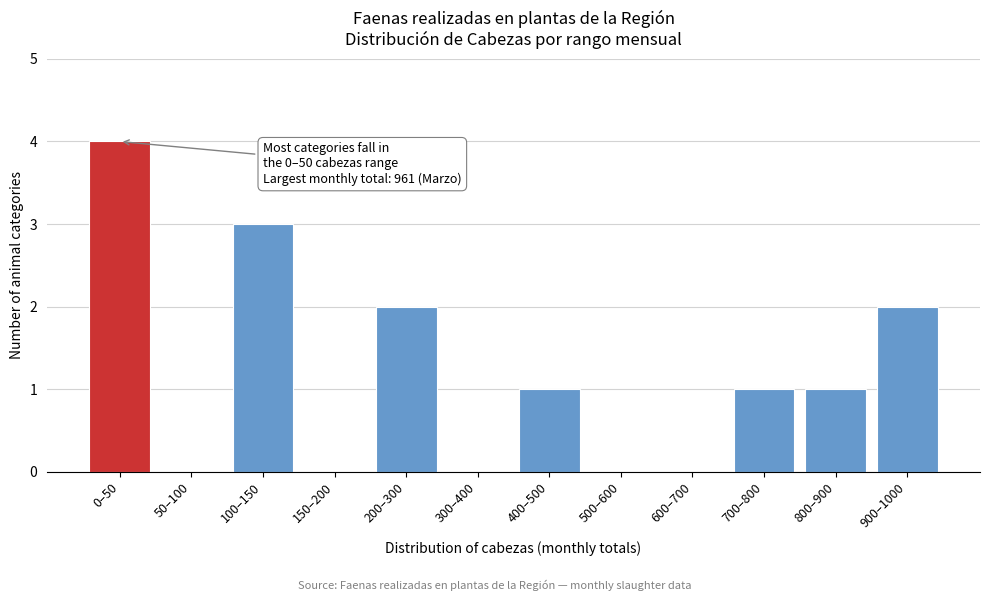

Reading left to right, what are all the values shown in this chart?

0–50=4	50–100=0	100–150=3	150–200=0	200–300=2	300–400=0	400–500=1	500–600=0	600–700=0	700–800=1	800–900=1	900–1000=2